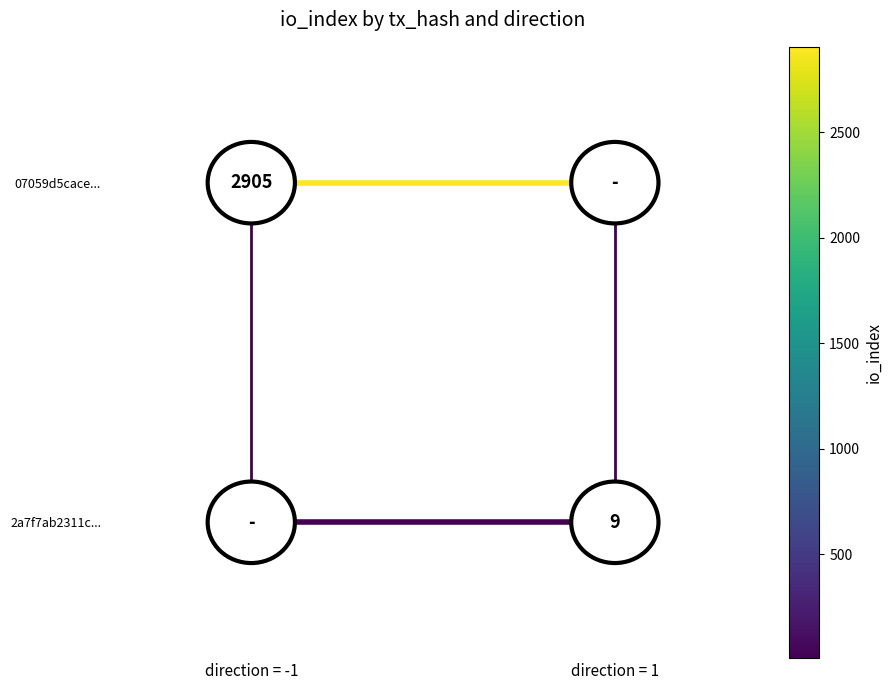

At which category is the sum across all series the highest?

direction = -1